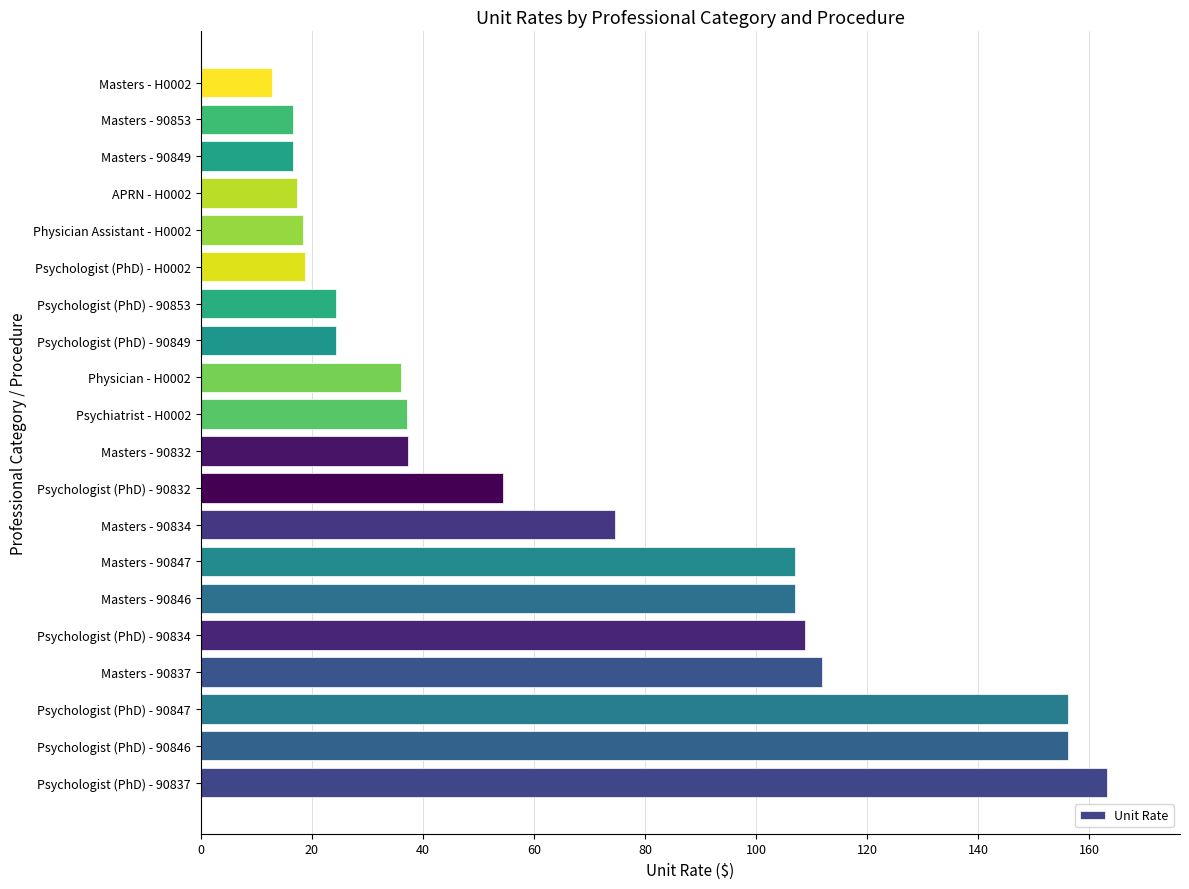

At which label is the value closest to 88?

Masters - 90834